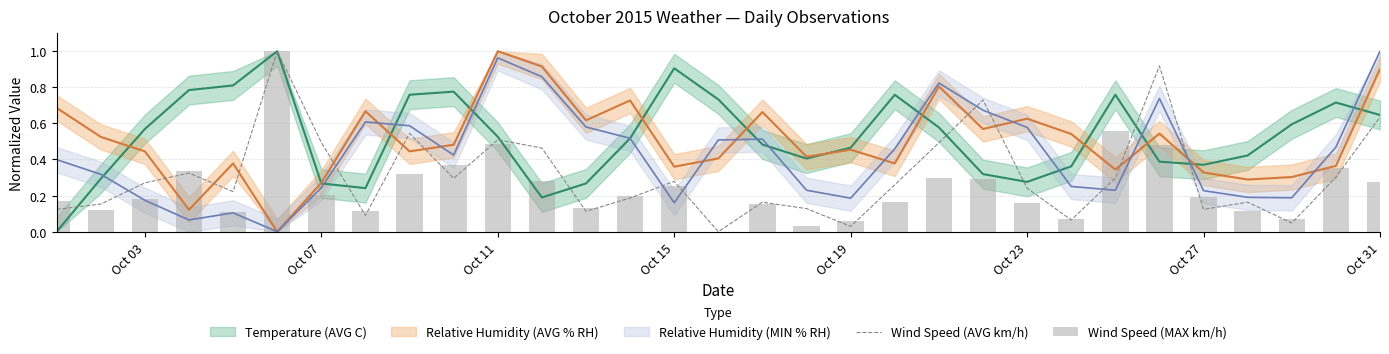

Is it true that Wind Speed (AVG km/h) equals 0.0 at Oct 27?

False